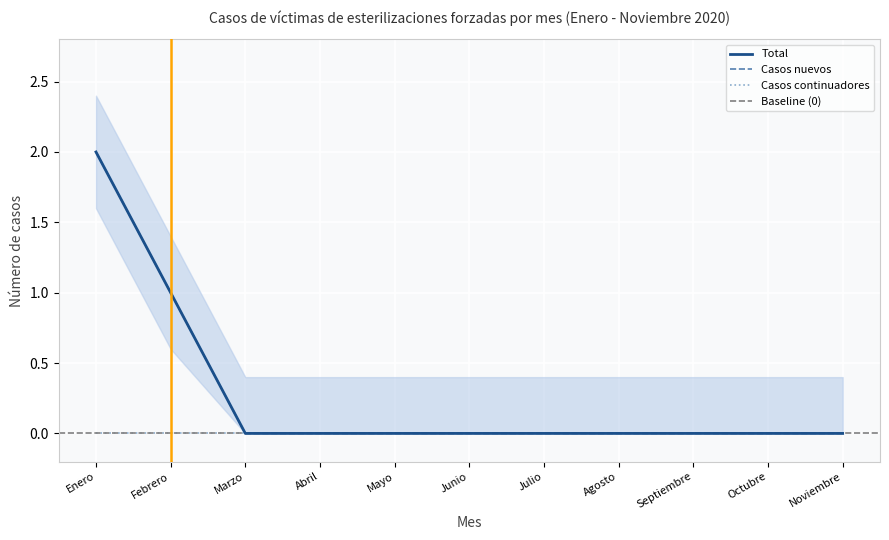

How many positive values does the Casos nuevos series have?

2